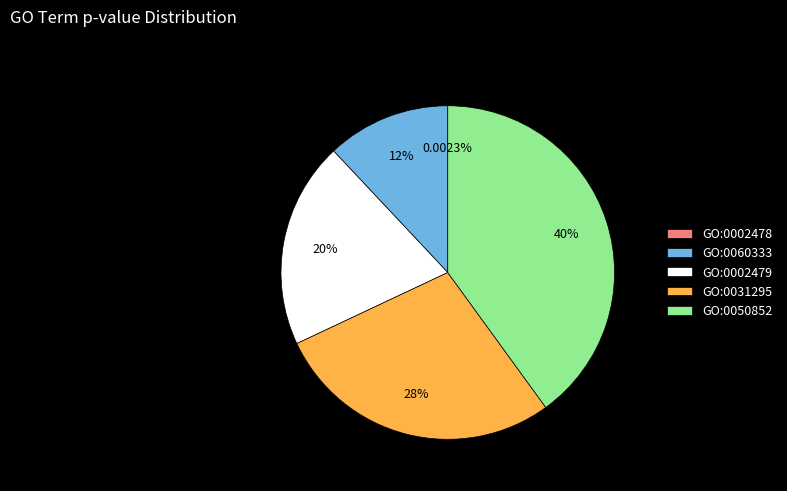

Which has a higher value, GO:0002479 or GO:0050852?

GO:0050852